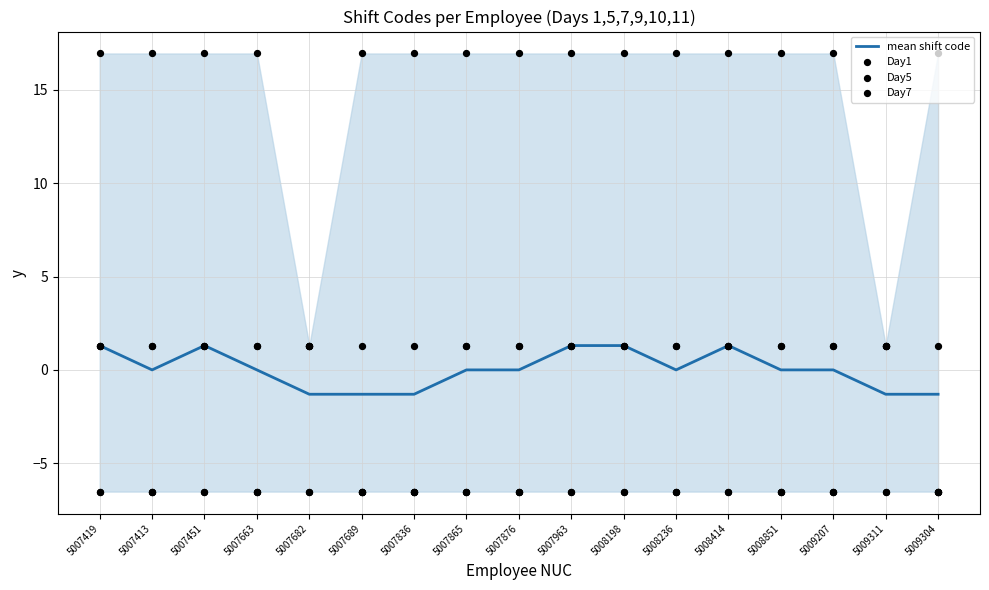

Which series has the largest total across all categories?

Day5